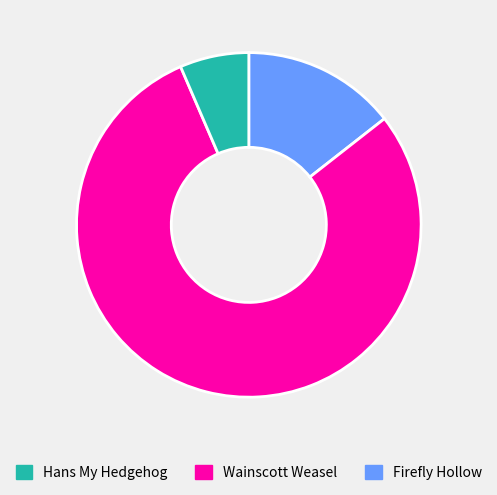

Count the number of slices in the pie.

3